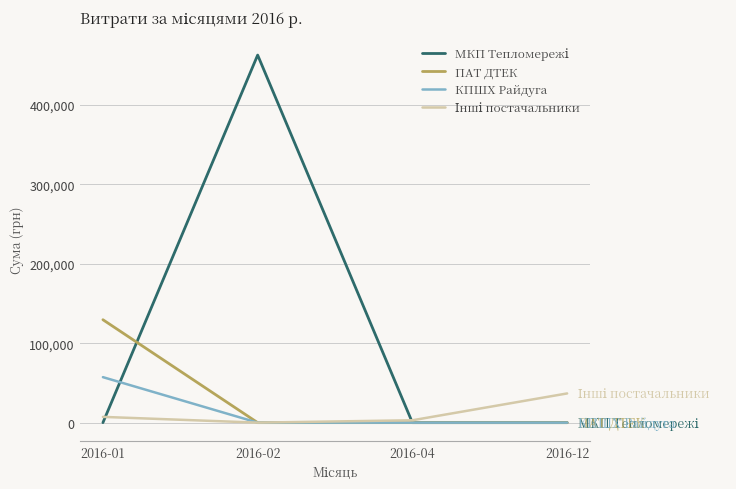

True or false: ПАТ ДТЕК has more than 1 interior local peaks.

False